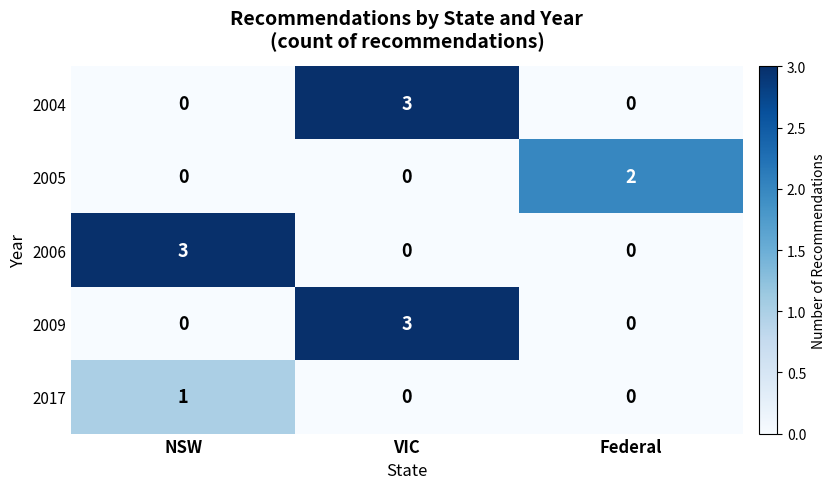

What is the difference between the maximum and second lowest values in the 2009 series?

3